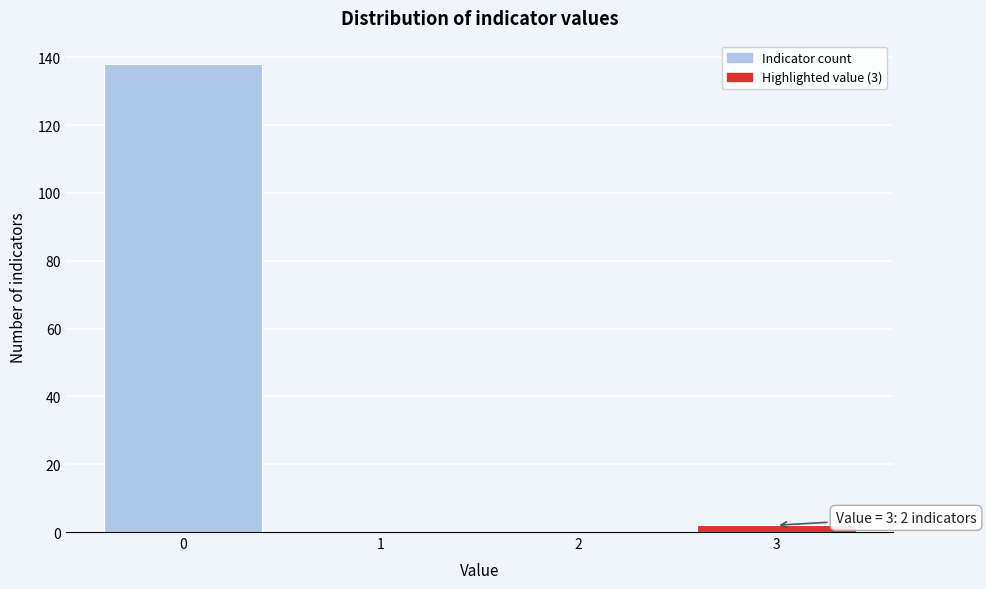

Which range on the x-axis has the tallest bar?

-0.5 to 0.5